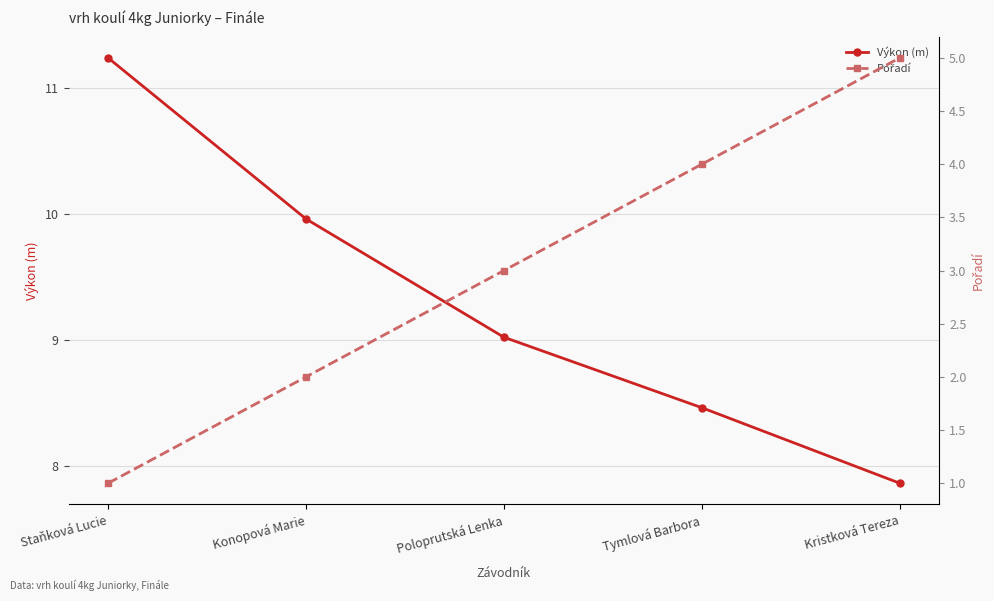

What is the maximum value shown in the chart?

11.2